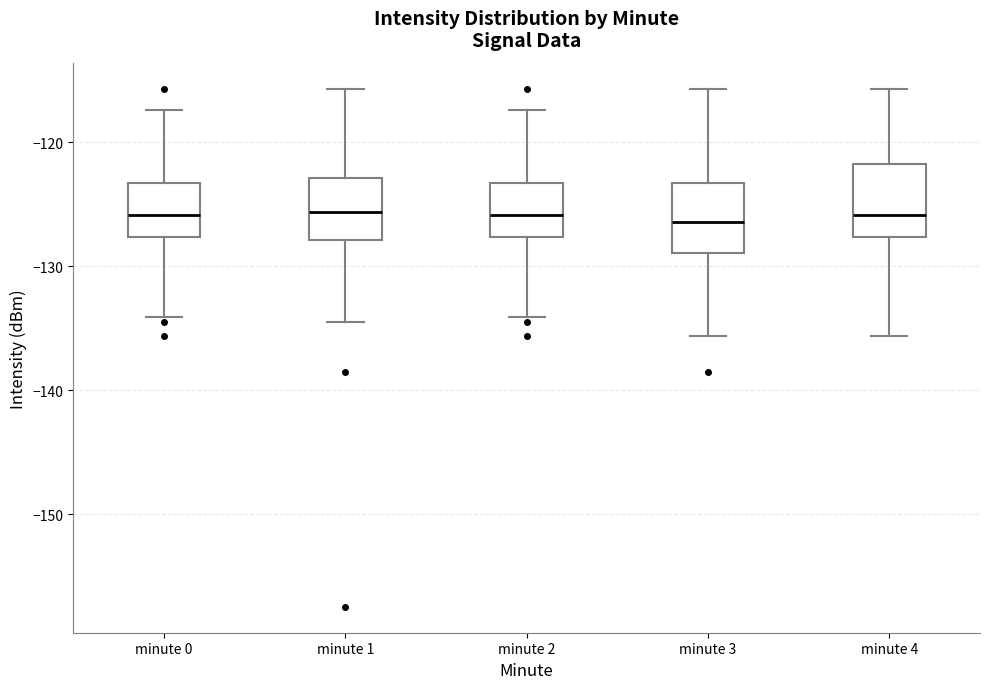

Reading left to right, read every box against the y-axis: the position of its median line, the range the box covers, and the ends of its whiskers. The values are not printed on the chart, so give them approximately, as read against the axis.

minute 0: median -126, box -128 to -123, whiskers -134 to -117
minute 1: median -126, box -128 to -123, whiskers -134 to -116
minute 2: median -126, box -128 to -123, whiskers -134 to -117
minute 3: median -126, box -129 to -123, whiskers -136 to -116
minute 4: median -126, box -128 to -122, whiskers -136 to -116